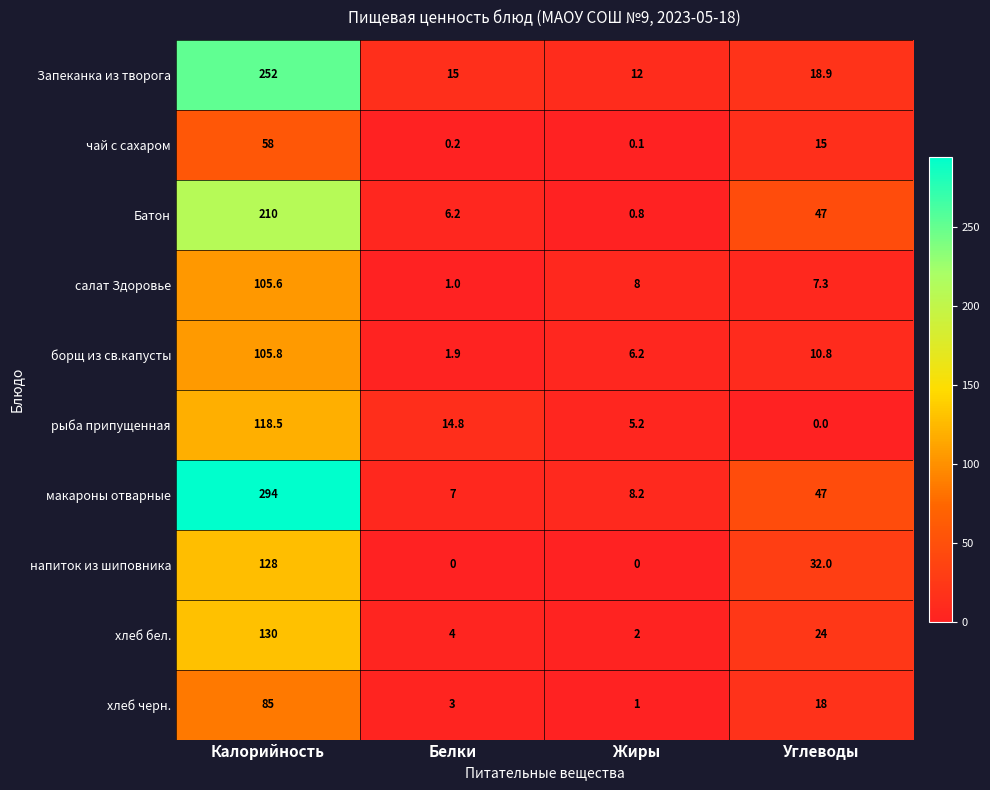

How many data points in Запеканка из творога are less than 18?

2